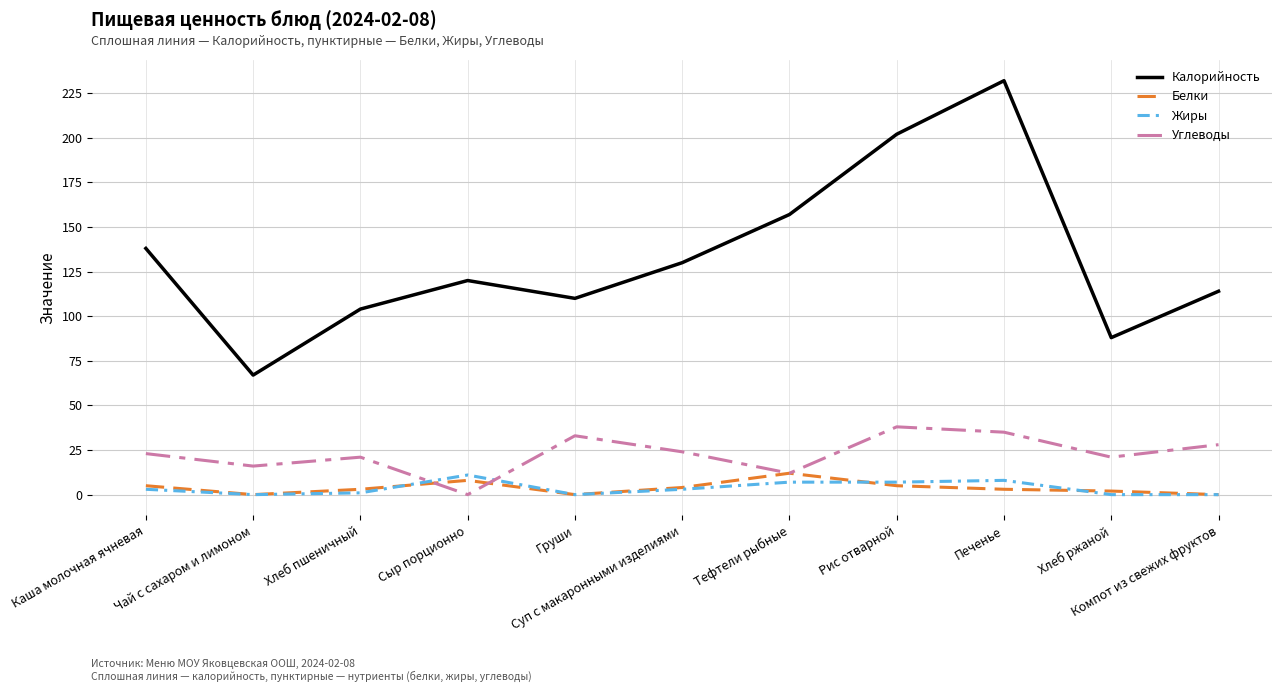

True or false: Калорийность and Белки intersect in this chart.

False